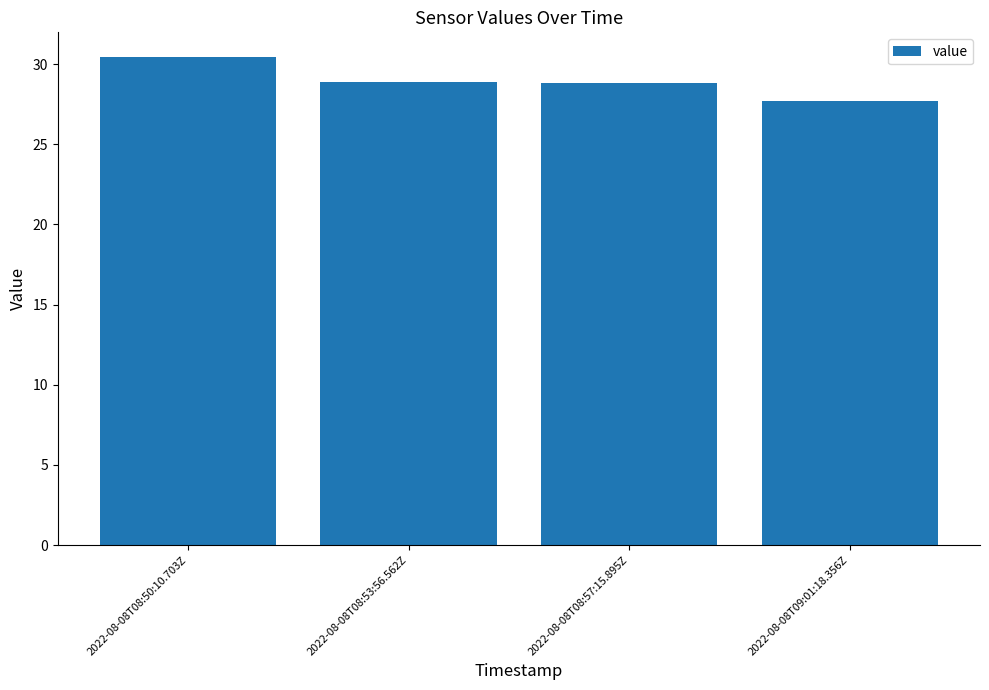

Read the value at 2022-08-08T08:50:10.703Z.

30.5